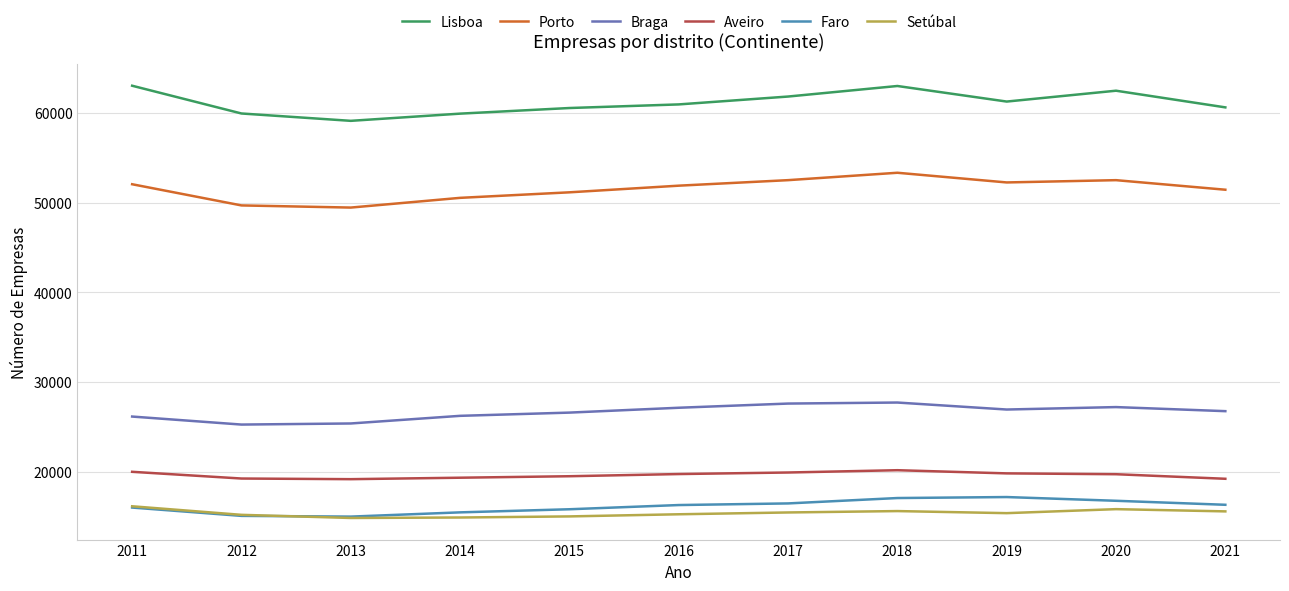

Count the number of data series in this chart.

6